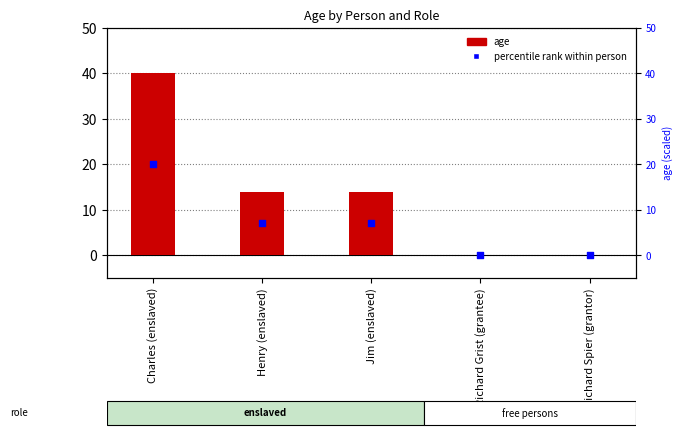

Which series contains the highest Y value?

age